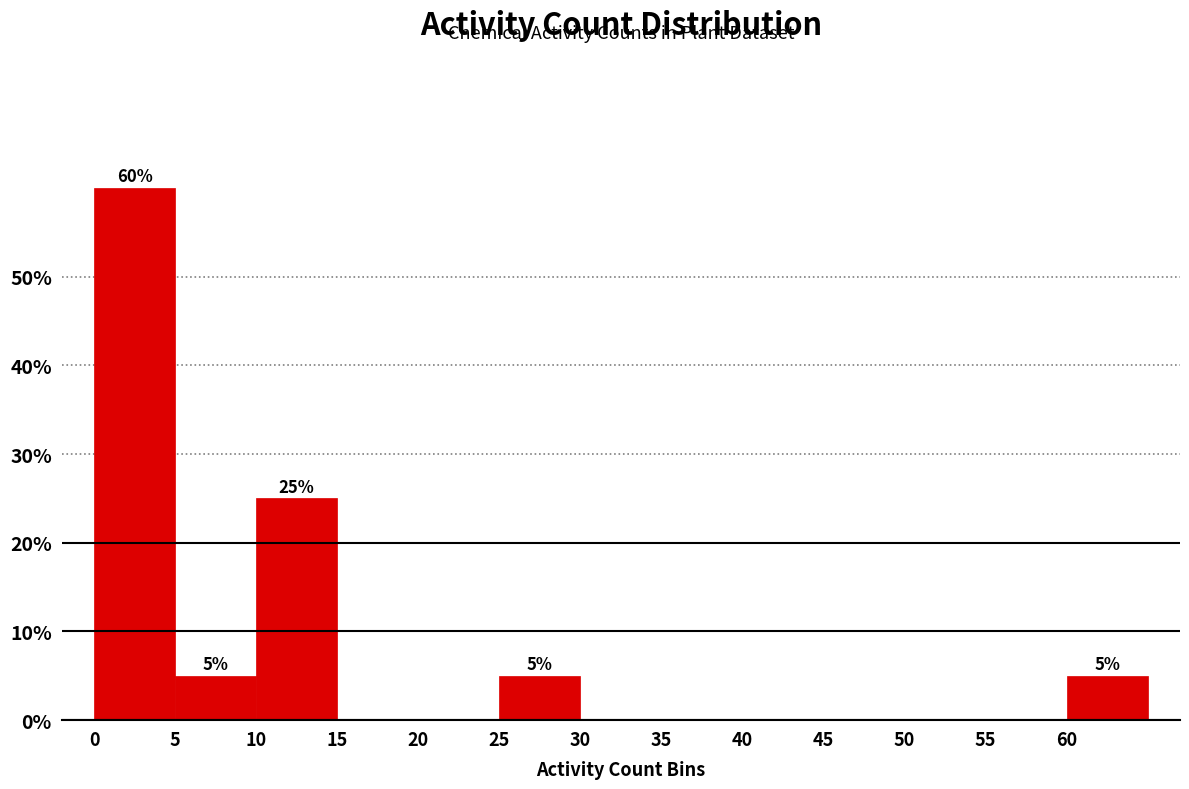

Over which range of the x-axis is the bar tallest?

0 to 5